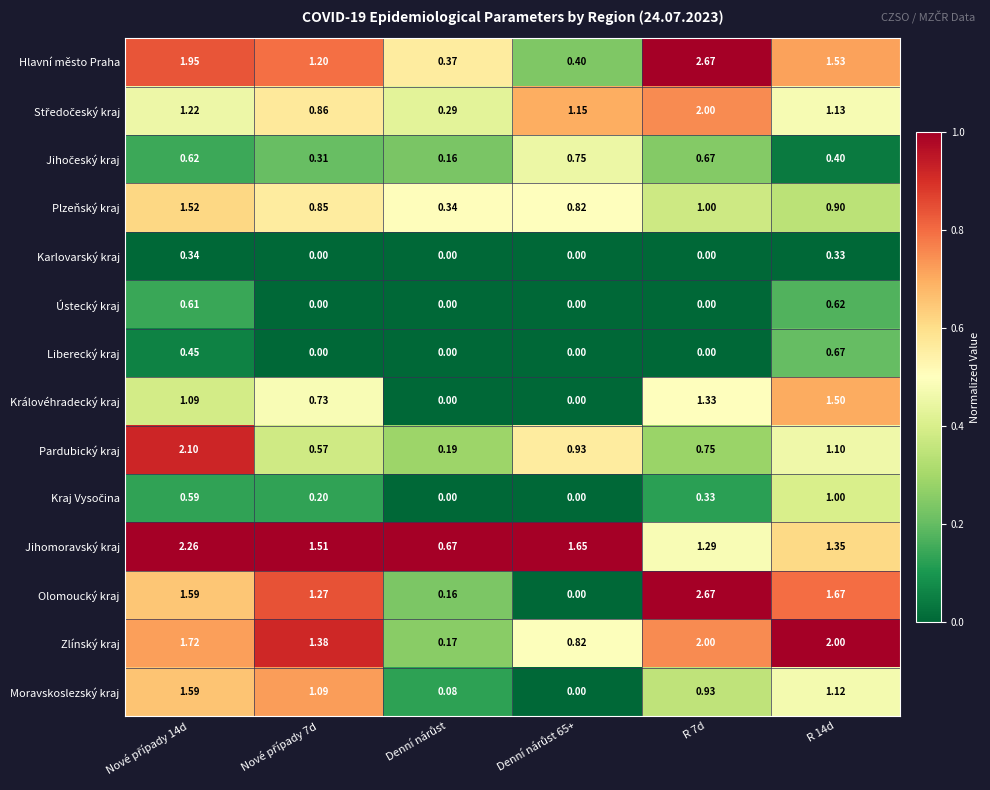

Which series has the widest spread of values?

Olomoucký kraj